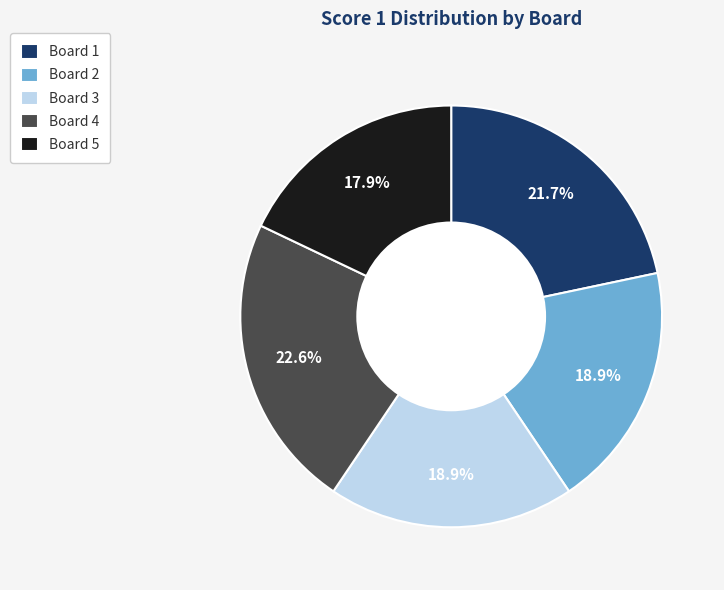

Does Board 4 represent more than half of the total?

No